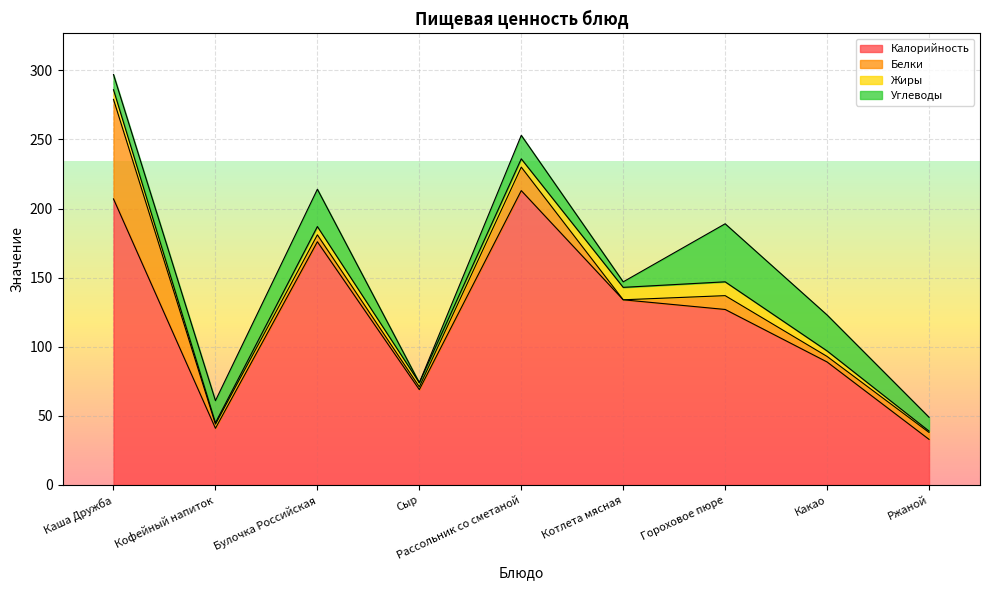

Which series has the widest spread of values?

Калорийность